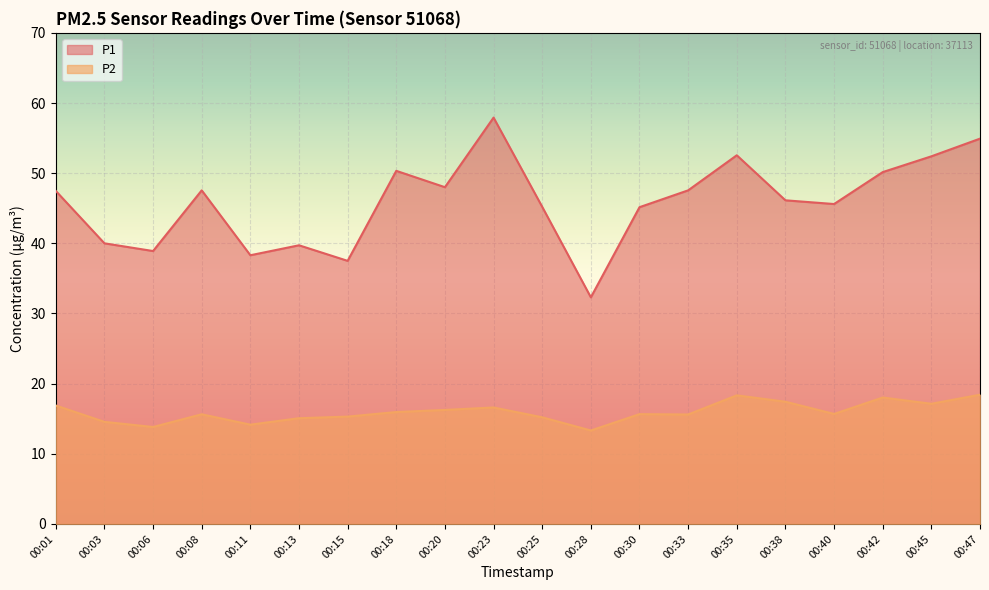

What is the difference between the P1 values at 00:01 and 00:38?

1.3